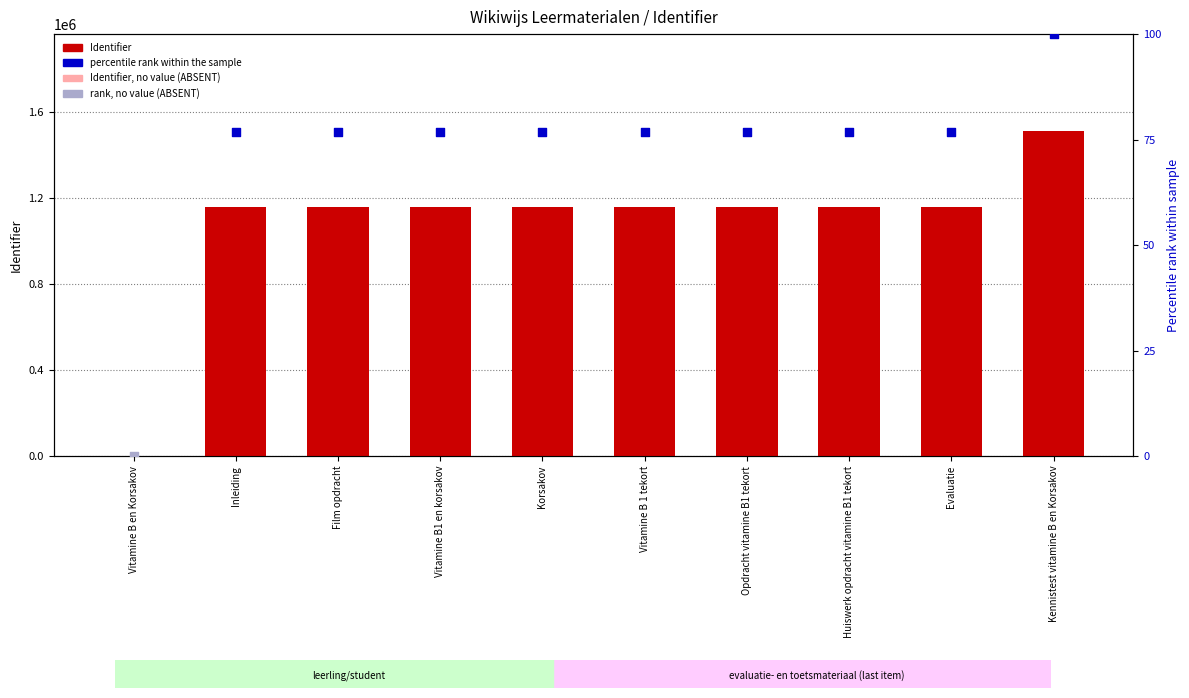

Approximately how many times larger is the value at Vitamine B 1 tekort compared to Film opdracht?

1.0